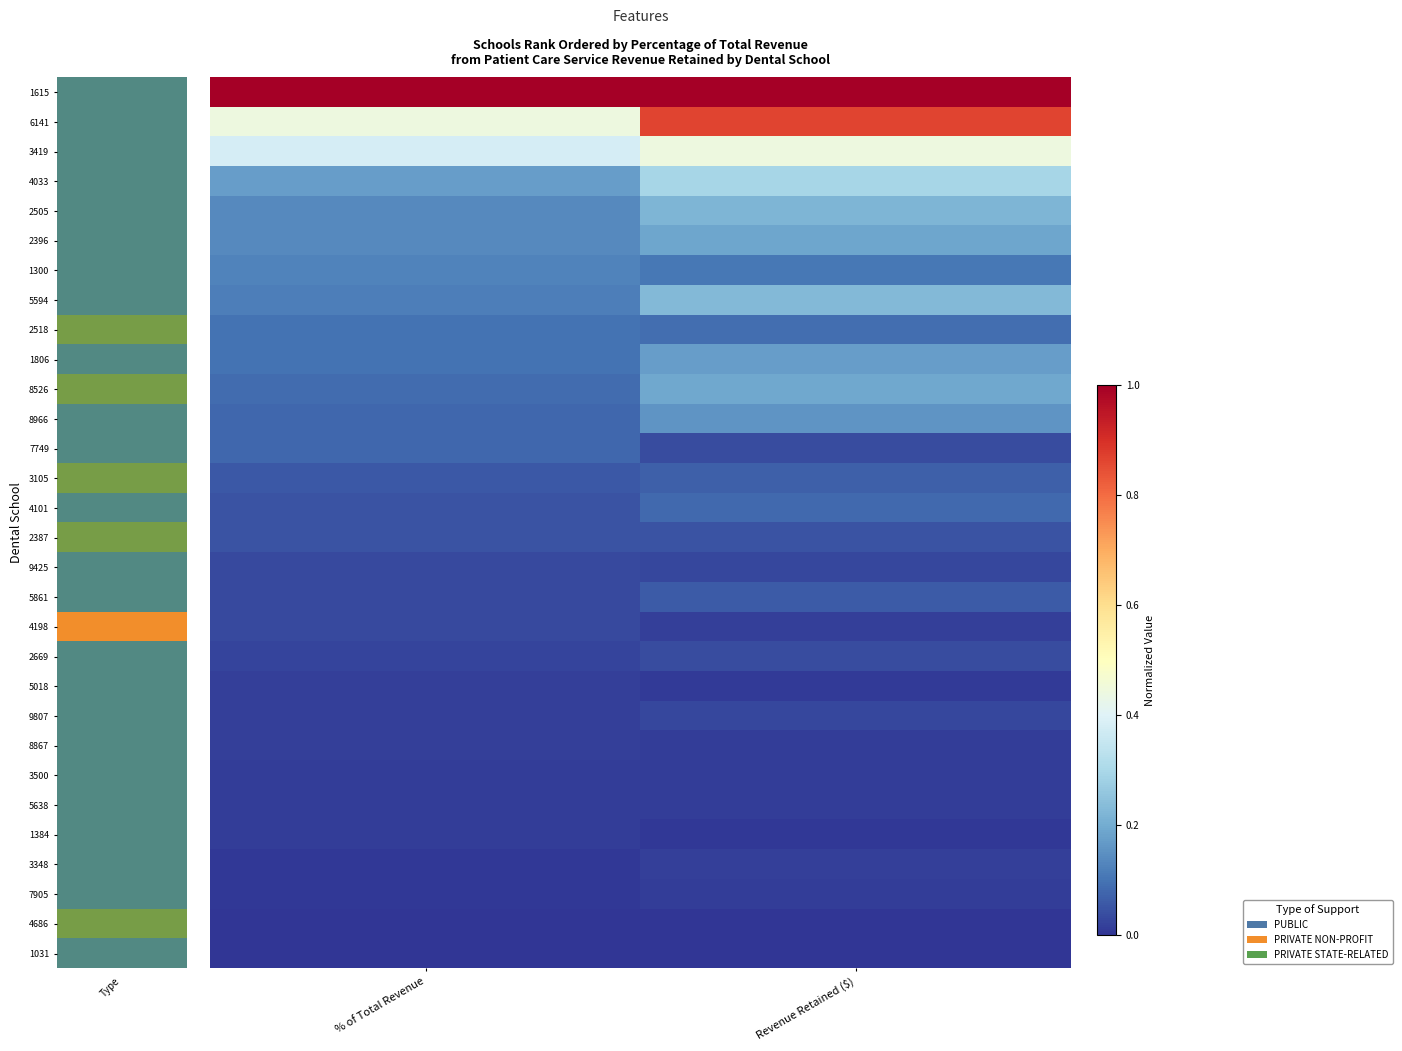

How many series are shown in this chart?

30